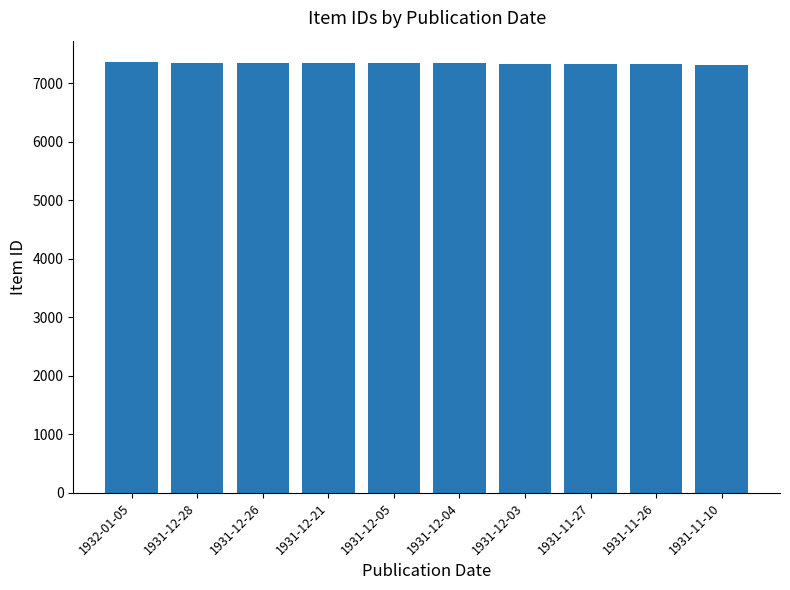

What is the approximate value at 1931-12-21, to the nearest 5?

7350